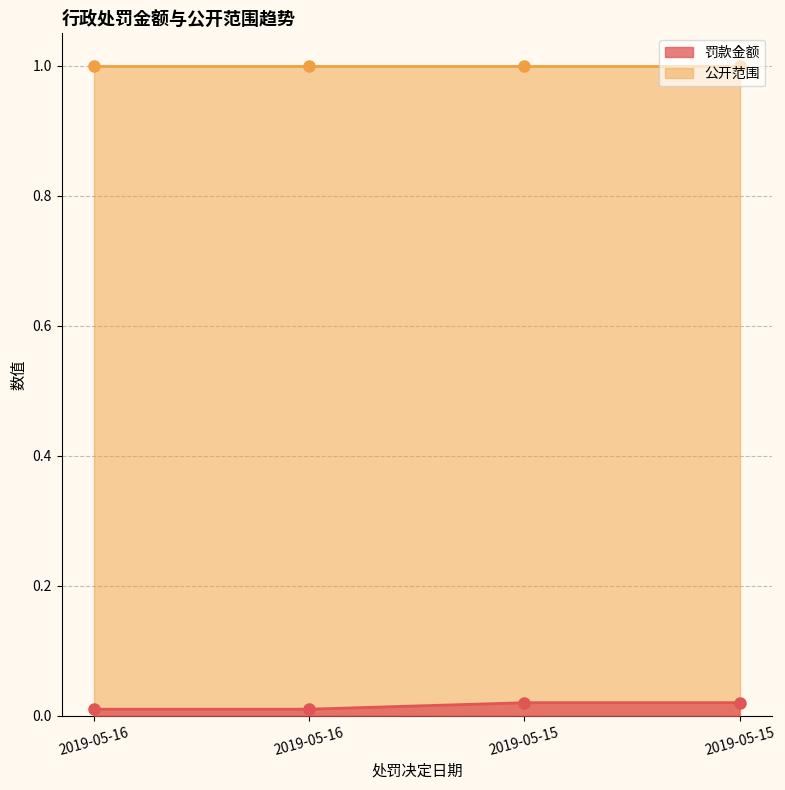

Which has a higher value, 2019-05-15 or 2019-05-16?

2019-05-15